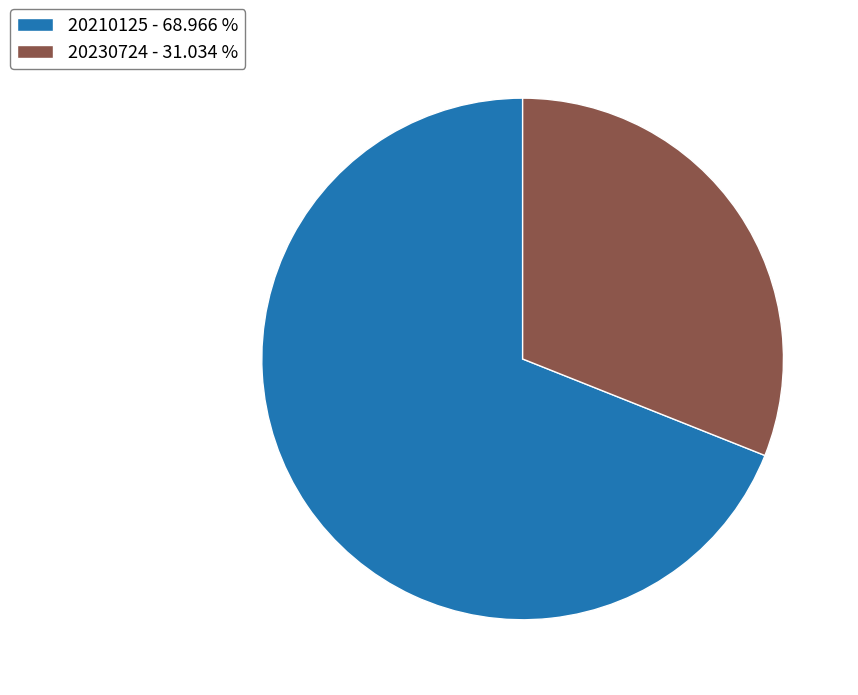

Does any single category account for the majority?

Yes